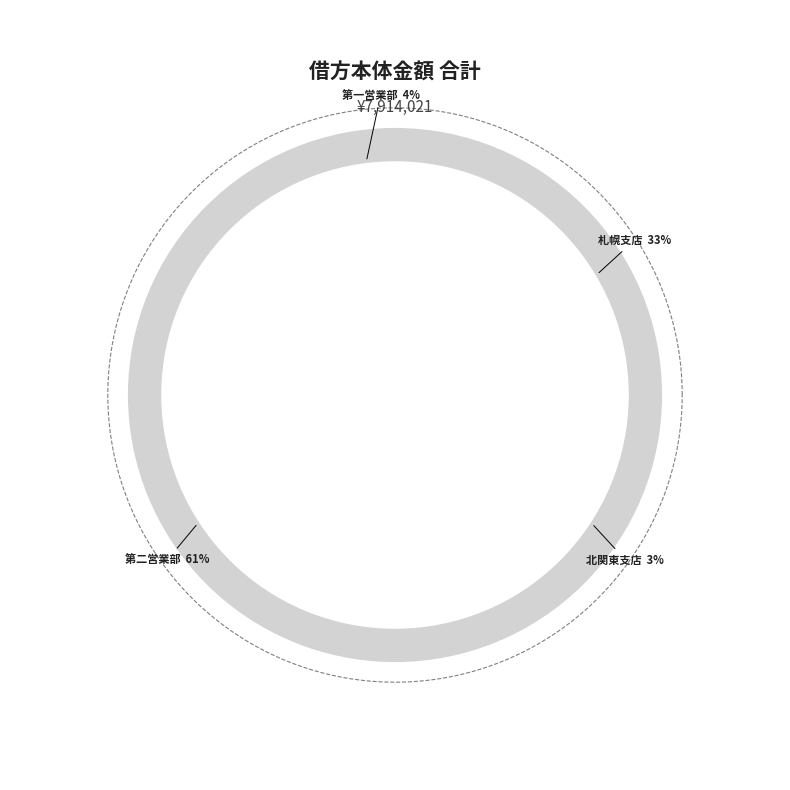

Count the number of slices in the pie.

4